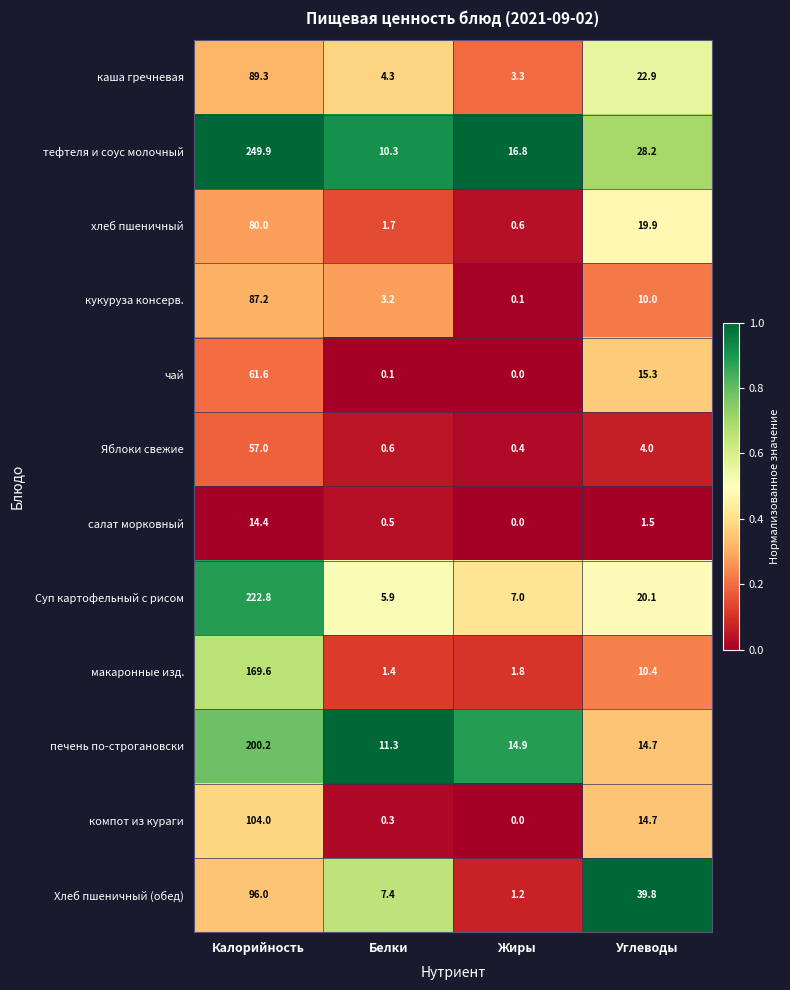

At which label does чай first exceed 15?

Калорийность